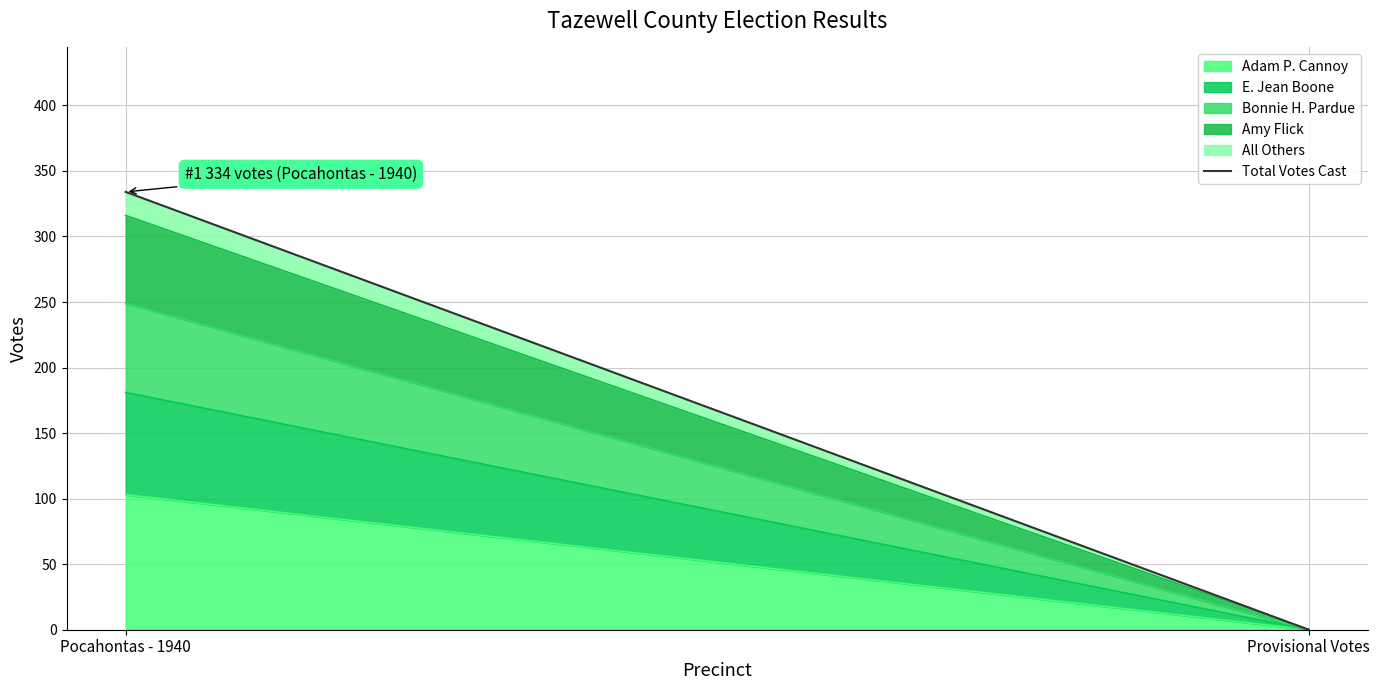

What is the label of the 2nd point from the right?

Pocahontas - 1940